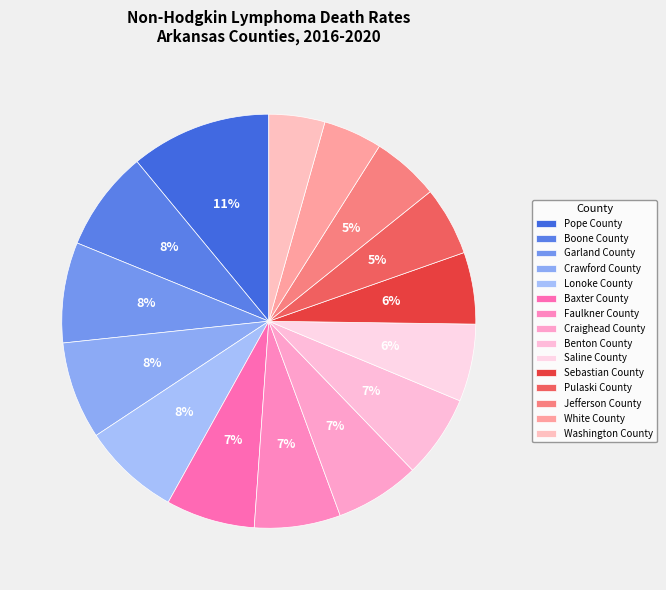

How many slices are in this pie chart?

15